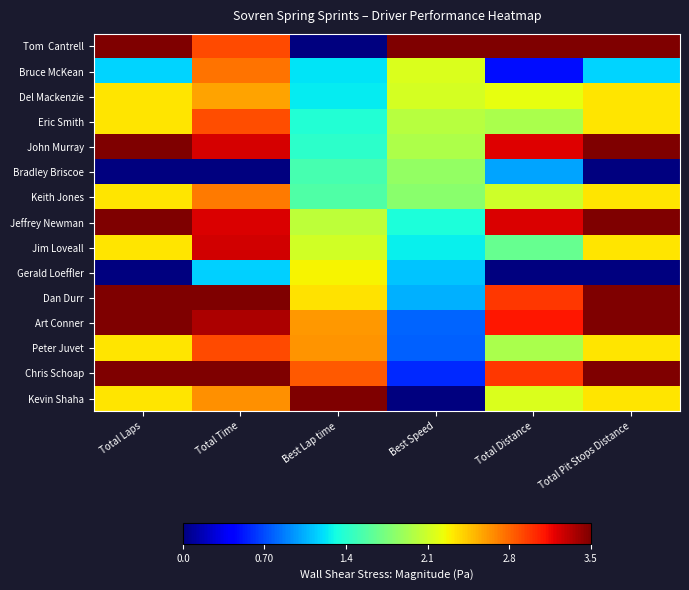

Which series has the largest total across all categories?

Tom Cantrell